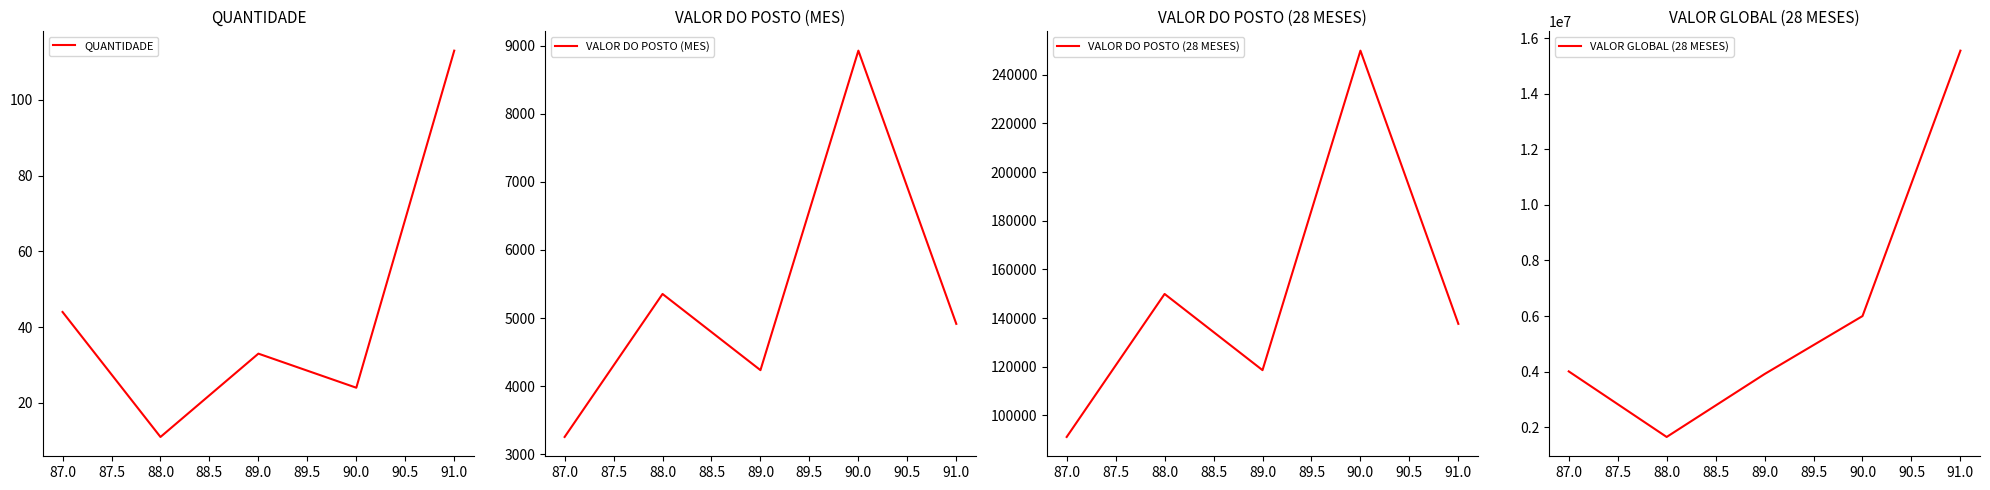

Reading left to right, extract all data points from this chart.

QUANTIDADE: 44.0	11.0	33.0	24.0	113.0
VALOR DO POSTO (MES): 3253.5	5353.5	4234.7	8926.8	4914.5
VALOR DO POSTO (28 MESES): 91097.4	149896.9	118571.0	249949.3	137605.2
VALOR GLOBAL (28 MESES): 4008287.4	1648865.7	3912844.3	5998782.7	15549383.1